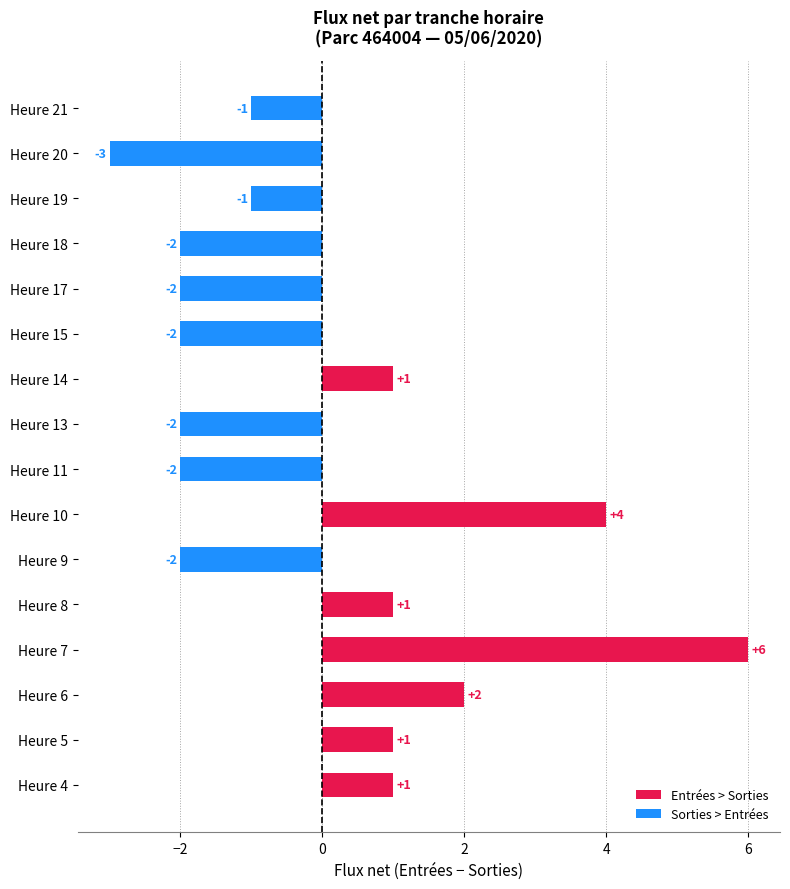

What is the smallest value displayed?

-3